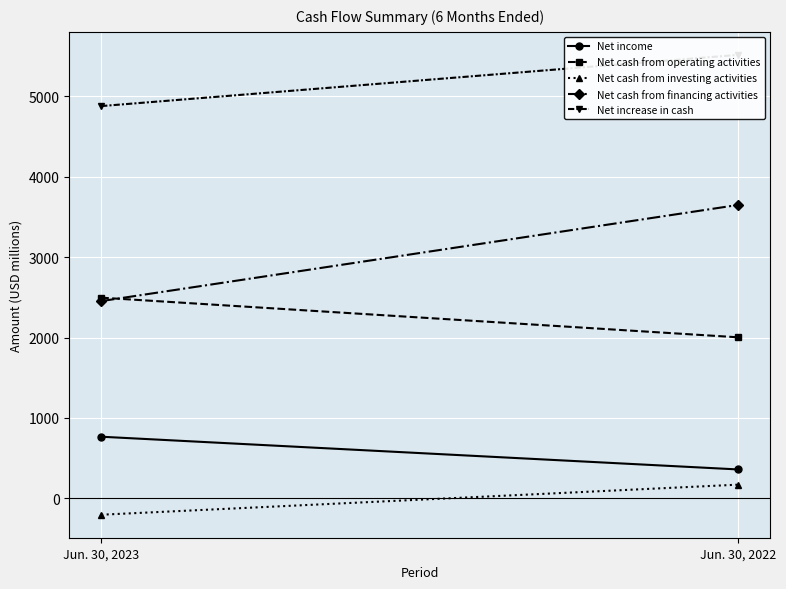

What is the total value across all series at Jun. 30, 2022?

11698